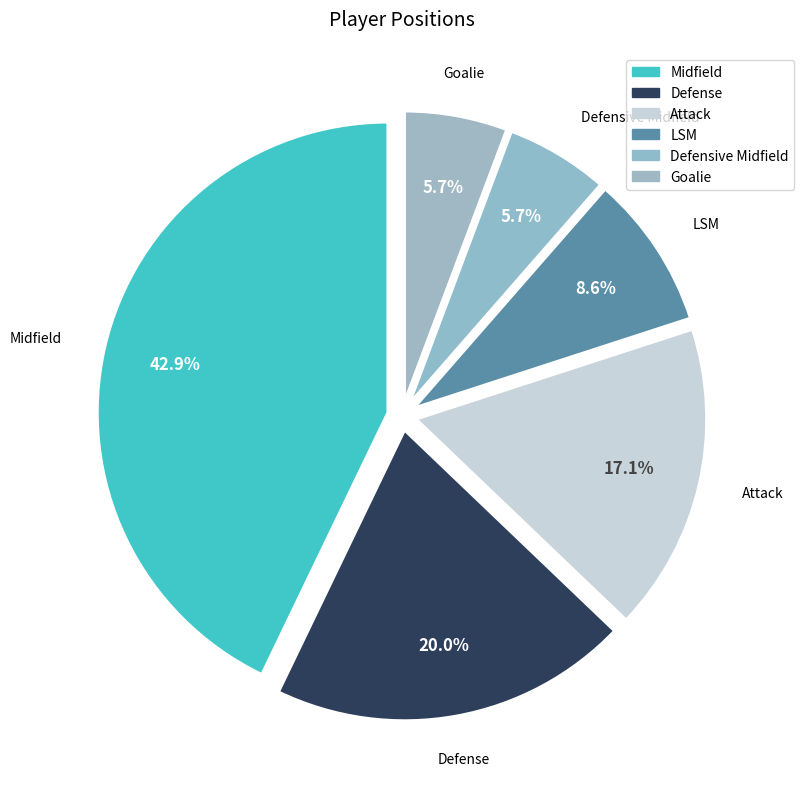

To the nearest percent, what is the difference between the Goalie and LSM slice percentages?

3%